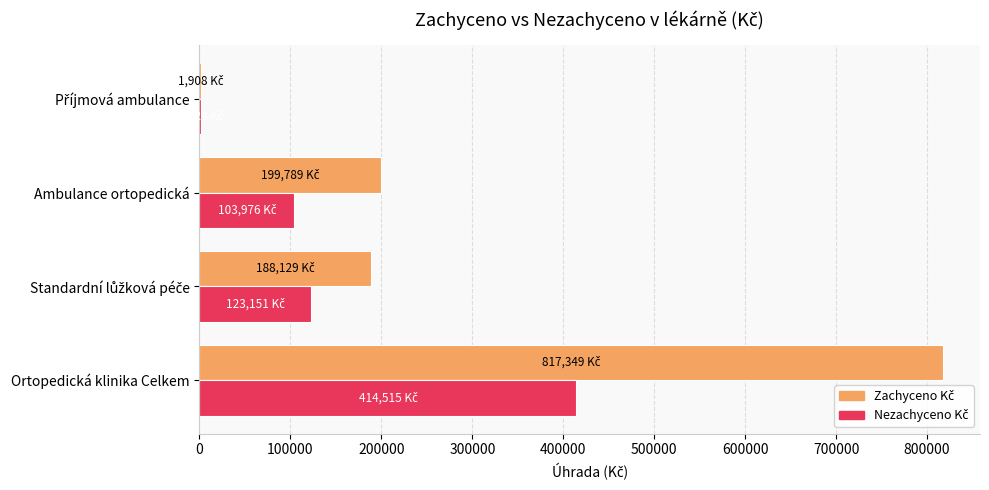

How many categories are shown in the chart?

4